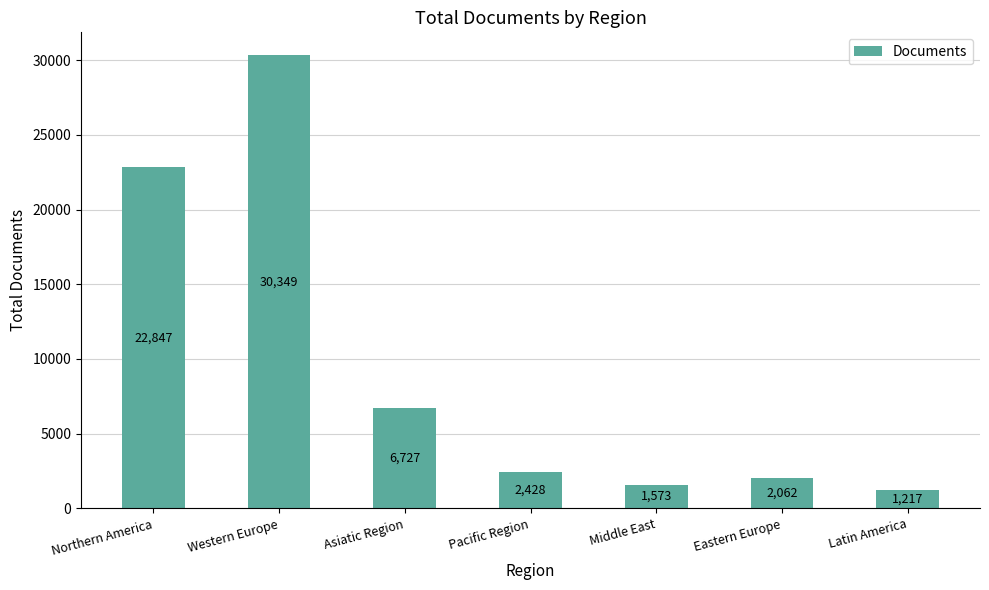

What is the value of the 2nd bar from the left?

30349